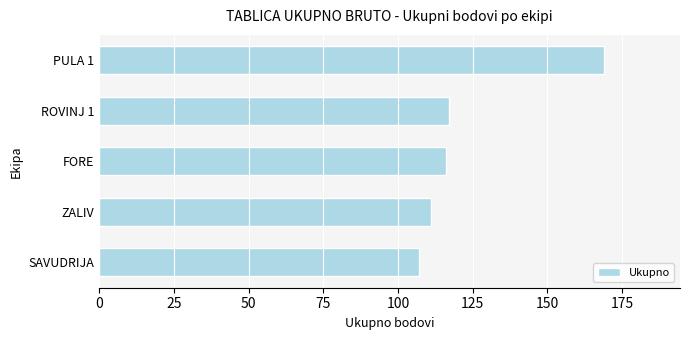

What is the difference between the second highest and second lowest values?

6